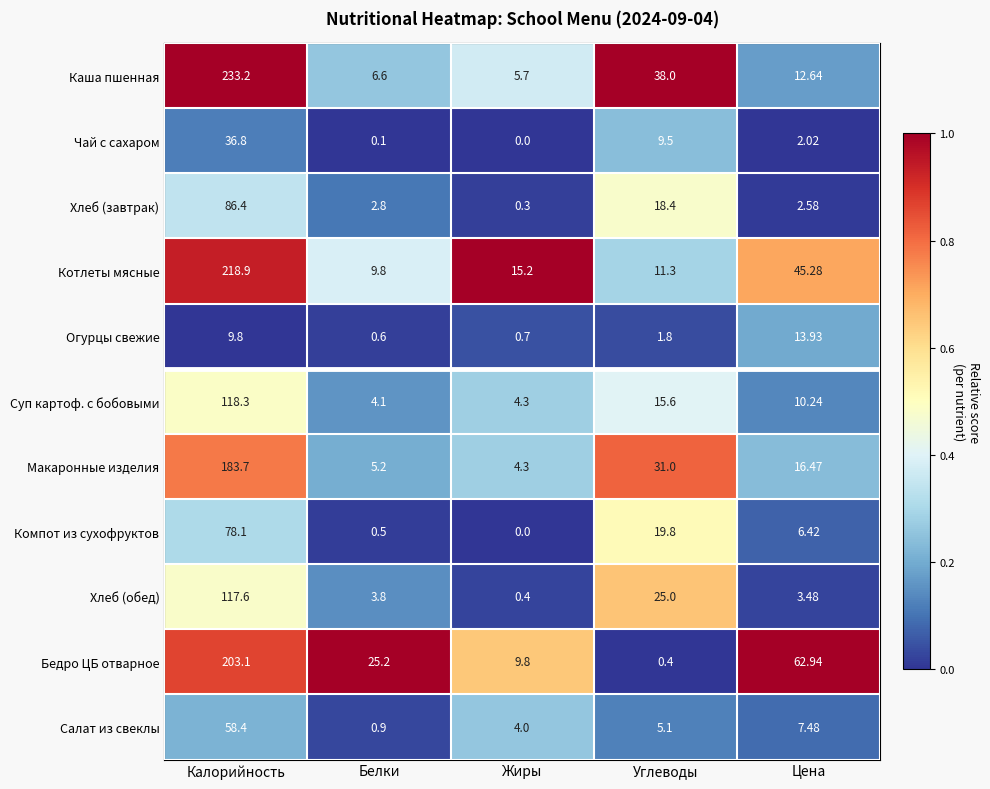

How many data points does each series have?

5